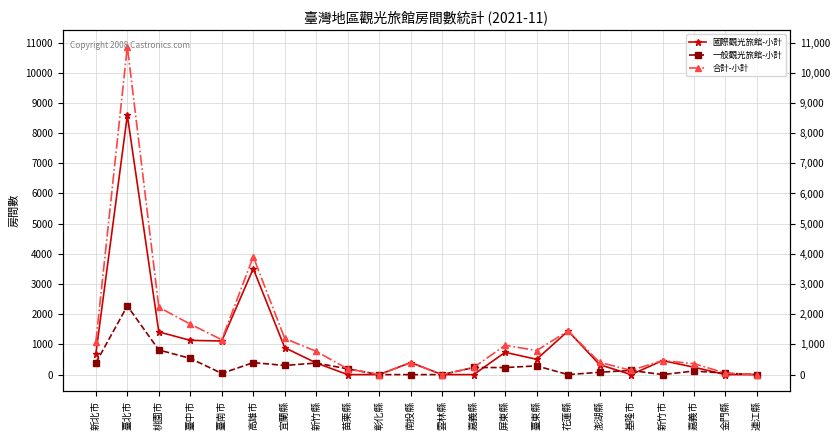

What is the average value of the 國際觀光旅館-小計 series?

994